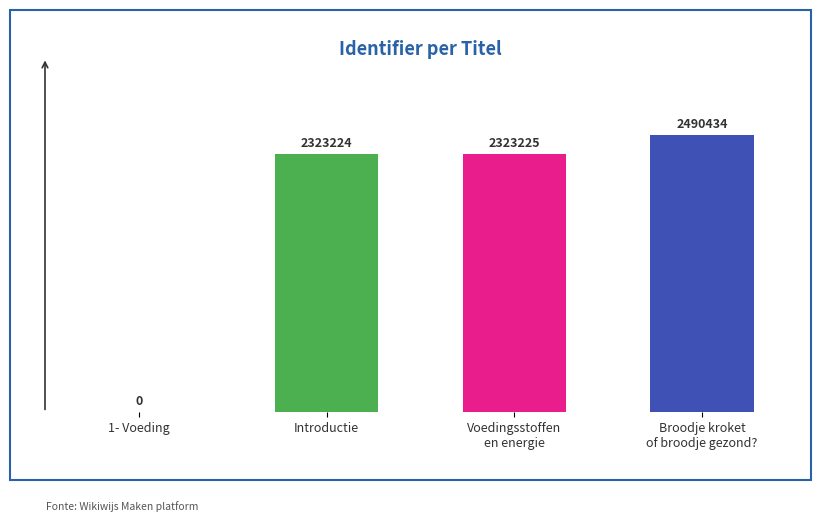

Which has a higher value, 1- Voeding or Broodje kroket
of broodje gezond??

Broodje kroket
of broodje gezond?